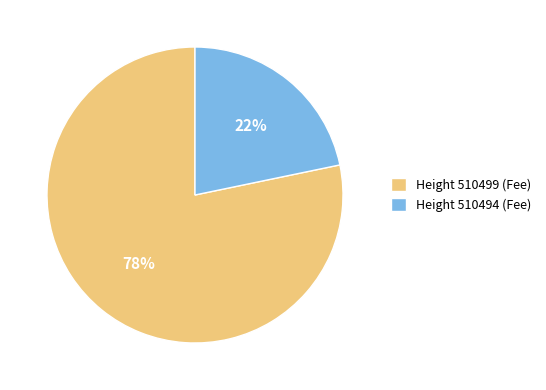

The Height 510499 (Fee) slice represents 63% of the pie. True or false?

False